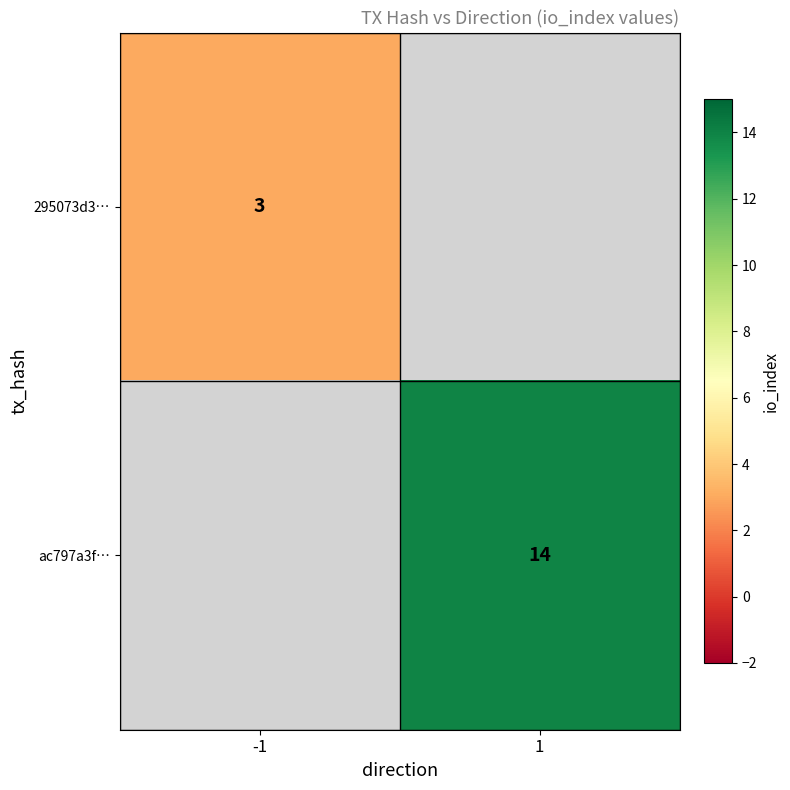

The value of ac797a3f… at 1 is 14. True or false?

True